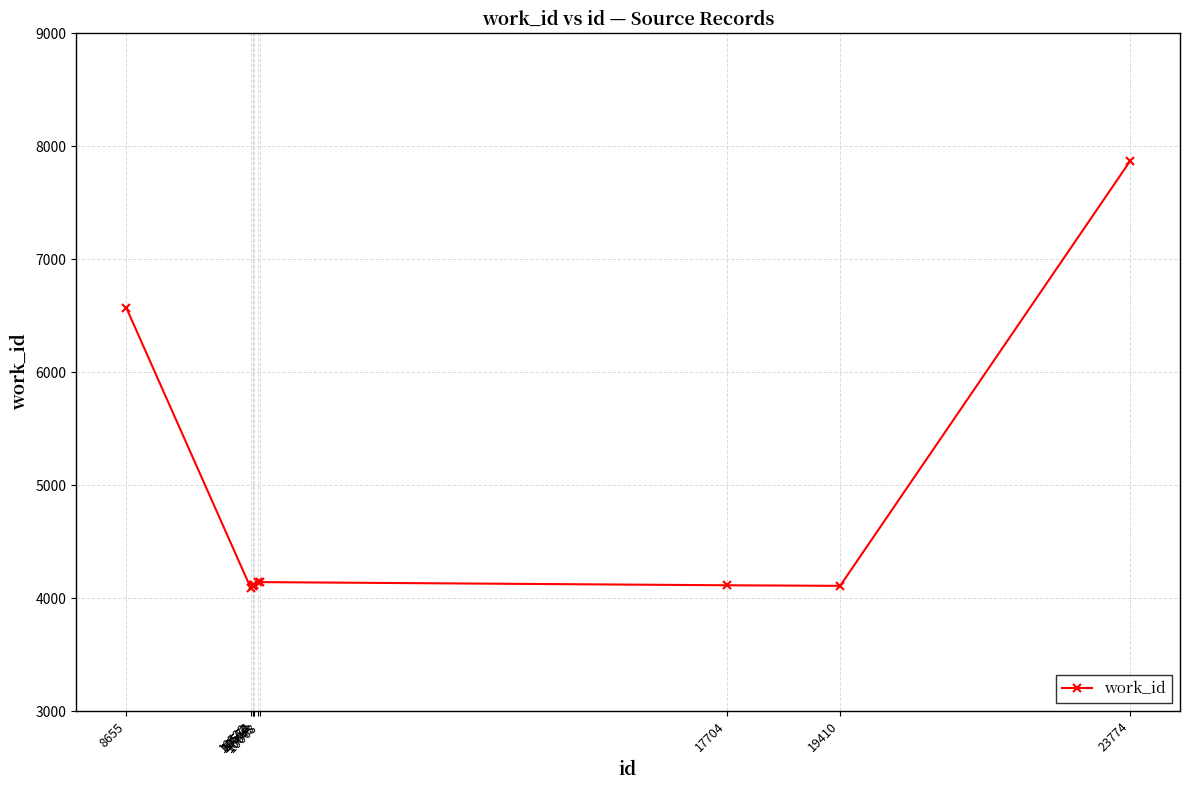

What is the greatest value displayed?

7864